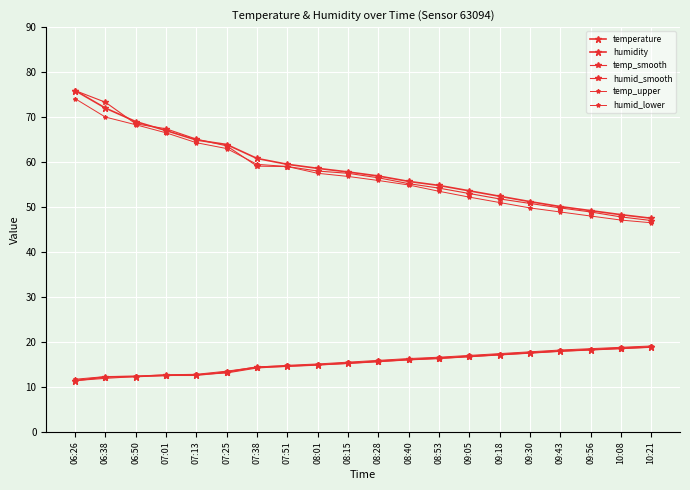

Reading left to right, list all the values displayed in this chart.

temperature: 11.4	12.2	12.3	12.6	12.6	13.3	14.4	14.6	14.9	15.3	15.7	16.1	16.4	16.8	17.2	17.6	18.0	18.3	18.6	18.9
humidity: 75.9	72.0	69.0	67.0	64.9	63.9	60.8	59.5	58.6	57.8	56.9	55.7	54.8	53.6	52.4	51.2	50.1	49.2	48.3	47.5
temp_smooth: 11.4	11.9	12.3	12.5	12.7	13.1	14.2	14.6	14.9	15.2	15.6	16.0	16.3	16.7	17.1	17.5	17.9	18.2	18.5	18.8
humid_smooth: 75.9	73.3	68.5	67.4	65.1	63.6	59.1	59.0	58.0	57.5	56.5	55.2	54.2	53.0	51.8	50.8	49.8	48.9	47.8	47.0
temp_upper: 11.7	12.3	12.4	12.7	12.8	13.5	14.4	14.8	15.1	15.5	15.9	16.3	16.6	17.0	17.4	17.8	18.2	18.5	18.8	19.1
humid_lower: 74.1	70.0	68.3	66.5	64.3	63.0	59.5	59.0	57.5	56.8	55.9	54.9	53.5	52.2	51.0	49.8	48.9	48.0	47.1	46.5